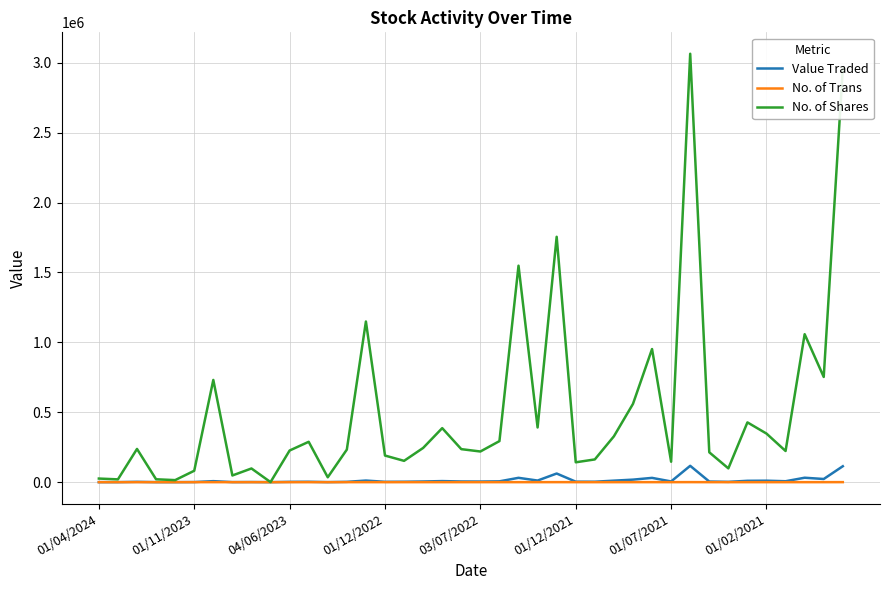

Which series has the largest total across all categories?

No. of Shares